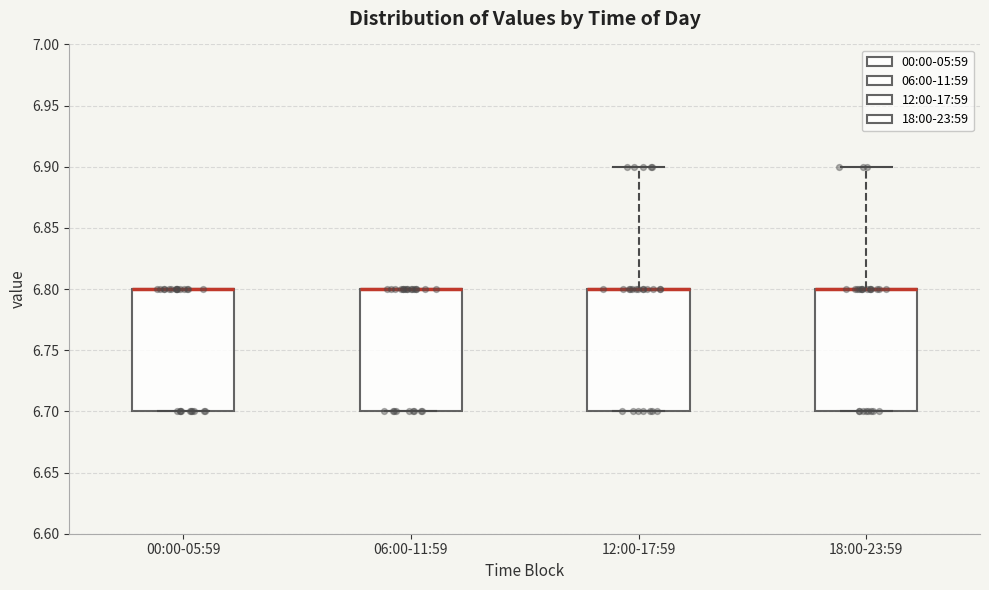

Reading left to right, transcribe this box plot: for each box, give where its median line is, the range the box spans, and where its two whiskers end, as read against the y-axis. The values are not printed on the chart, so give them approximately, as read against the axis.

00:00-05:59: median 6.8 (drawn on the box's upper edge), box 6.7 to 6.8, whiskers 6.7 to 6.8
06:00-11:59: median 6.8 (drawn on the box's upper edge), box 6.7 to 6.8, whiskers 6.7 to 6.8
12:00-17:59: median 6.8 (drawn on the box's upper edge), box 6.7 to 6.8, whiskers 6.7 to 6.9
18:00-23:59: median 6.8 (drawn on the box's upper edge), box 6.7 to 6.8, whiskers 6.7 to 6.9